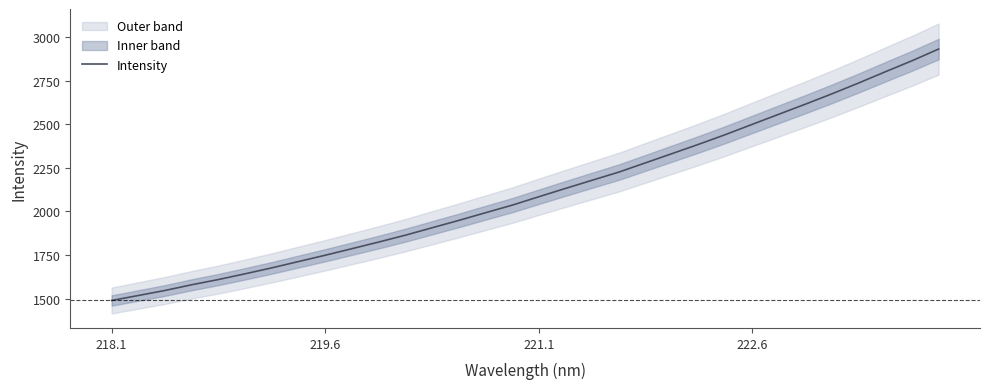

What is the value of the 29th point from the left?

2737.3